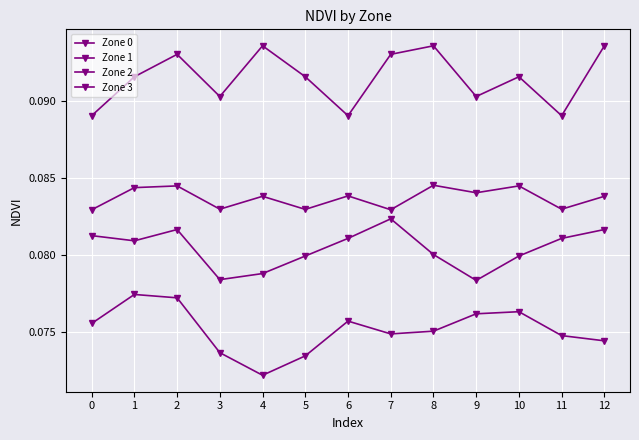

What is the average value of the Zone 0 series?

0.1